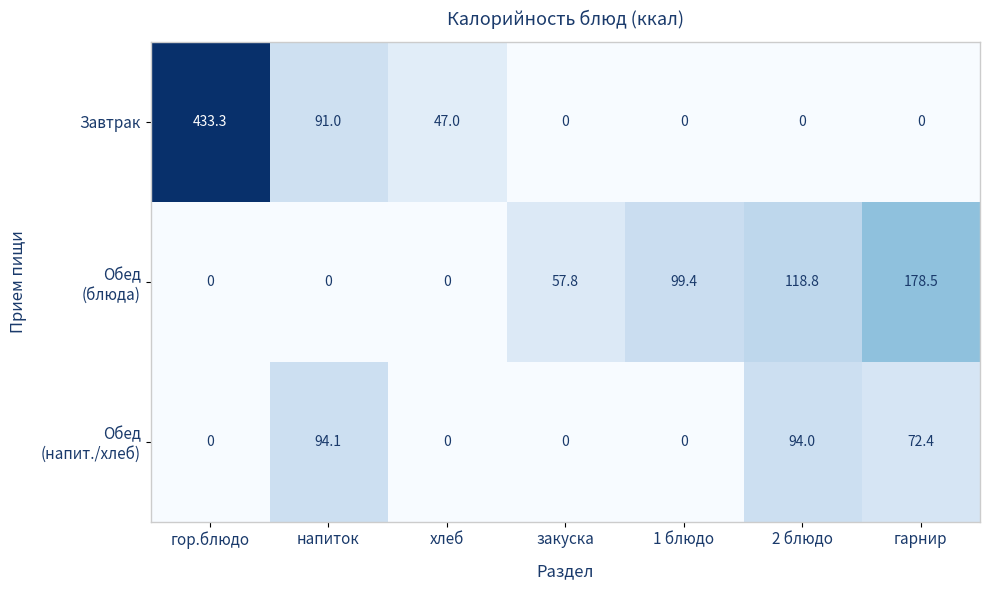

What is the spread (max minus min) of values at 2 блюдо?

118.8